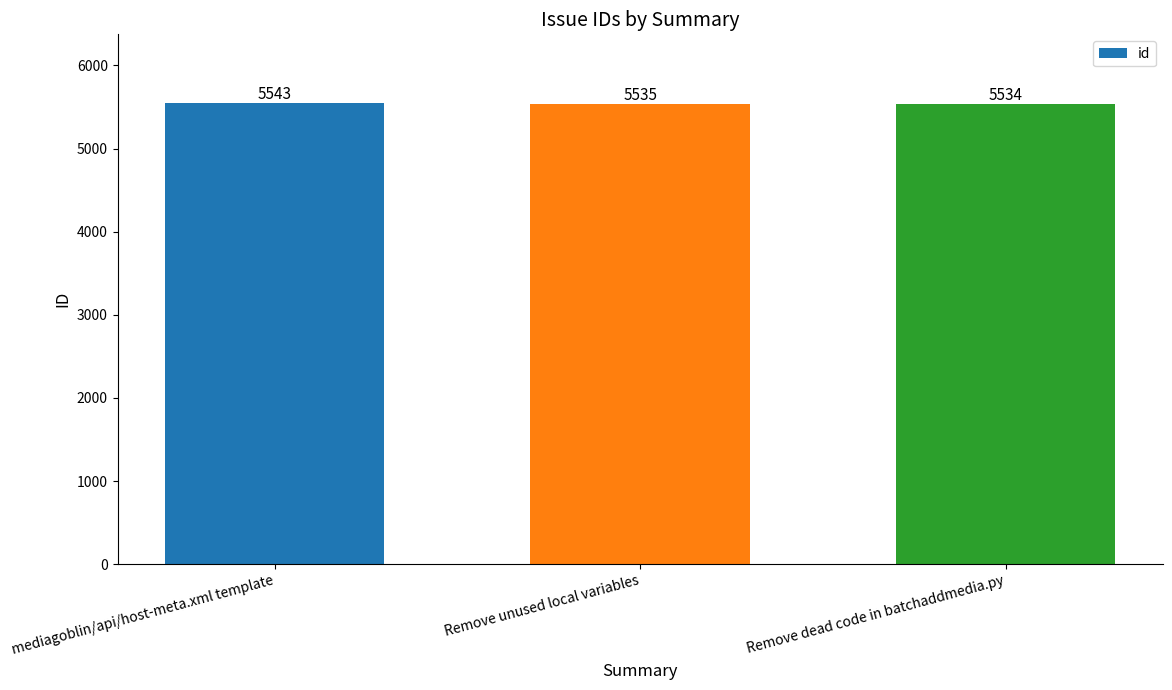

What is the label of the 3rd bar from the left?

Remove dead code in batchaddmedia.py